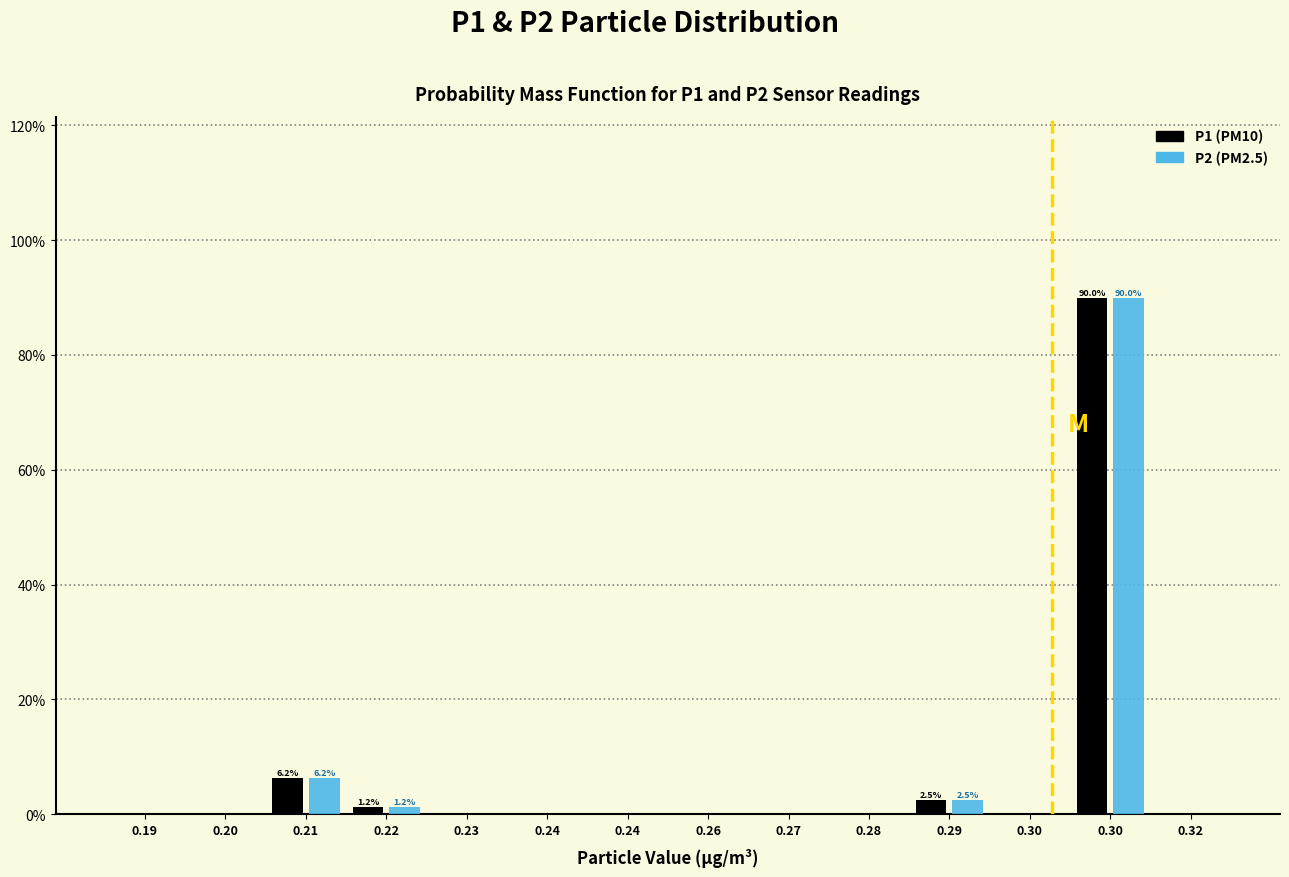

How many data points does each series have?

14